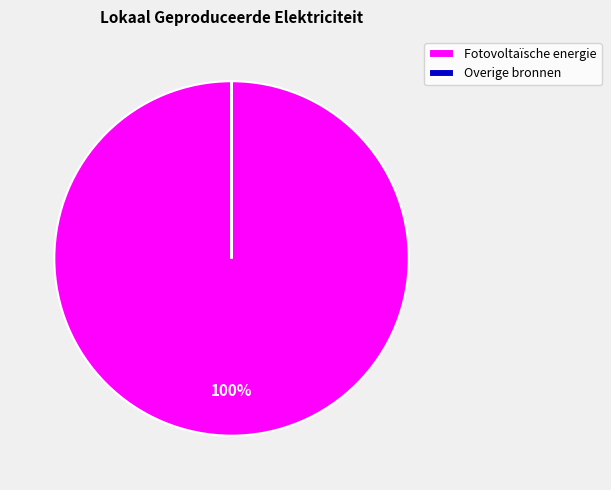

Which category accounts for the majority?

Fotovoltaïsche energie